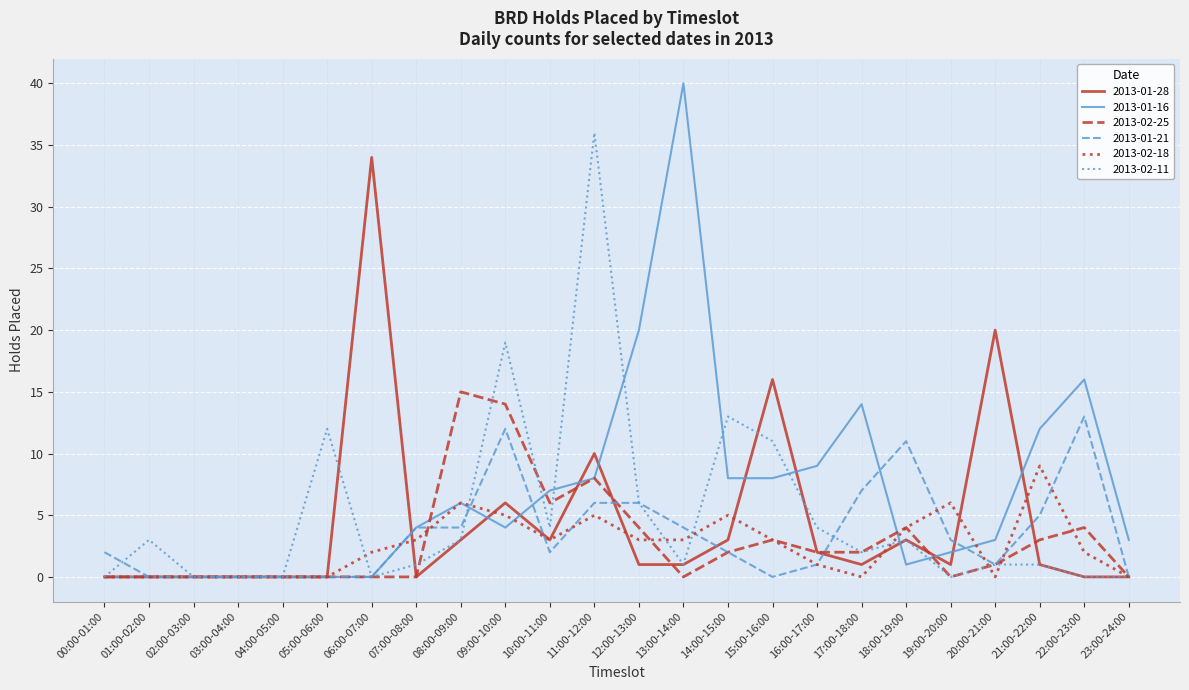

Does the chart display data point markers on the line(s)?

No